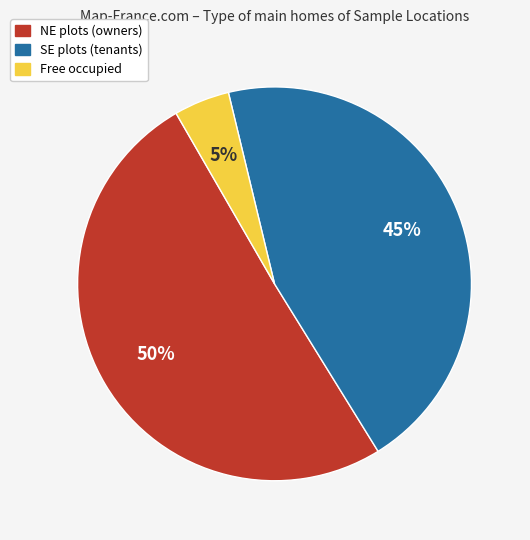

To the nearest percent, what is the average slice percentage?

33%